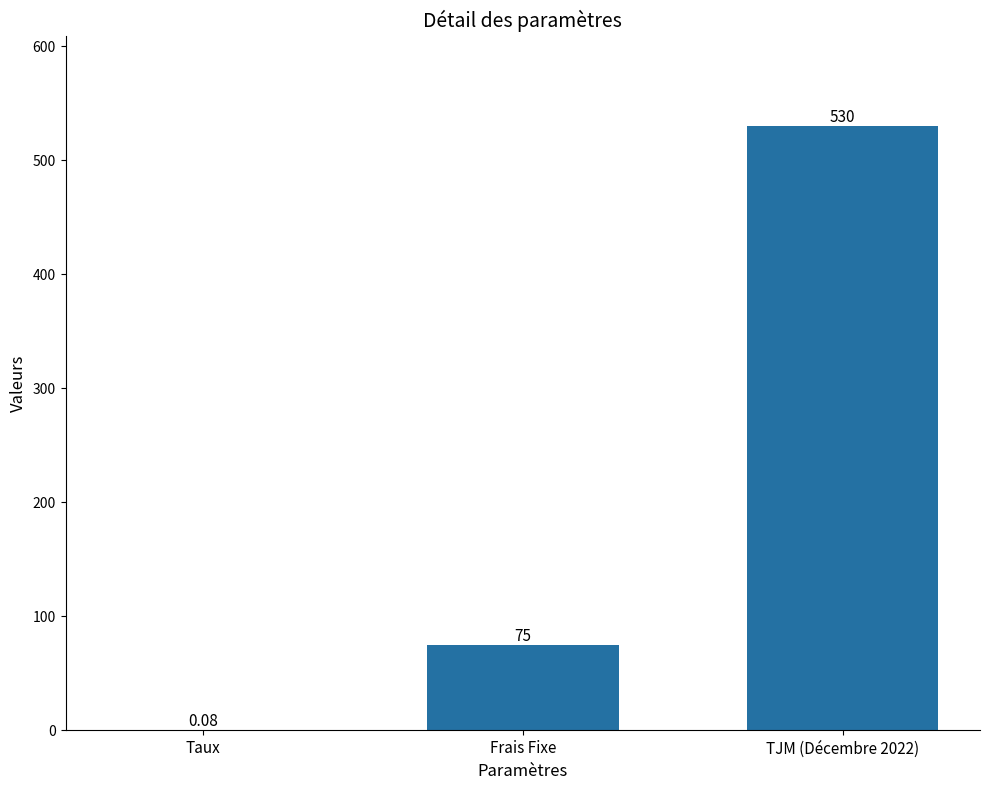

True or false: the data shows 530.0 at TJM (Décembre 2022).

True